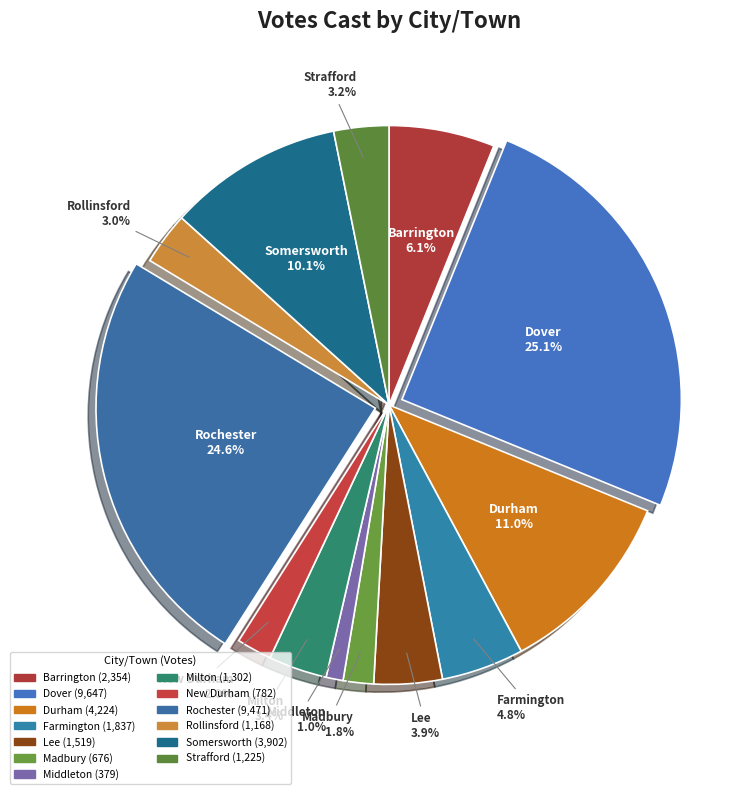

The Madbury slice represents 12% of the pie. True or false?

False